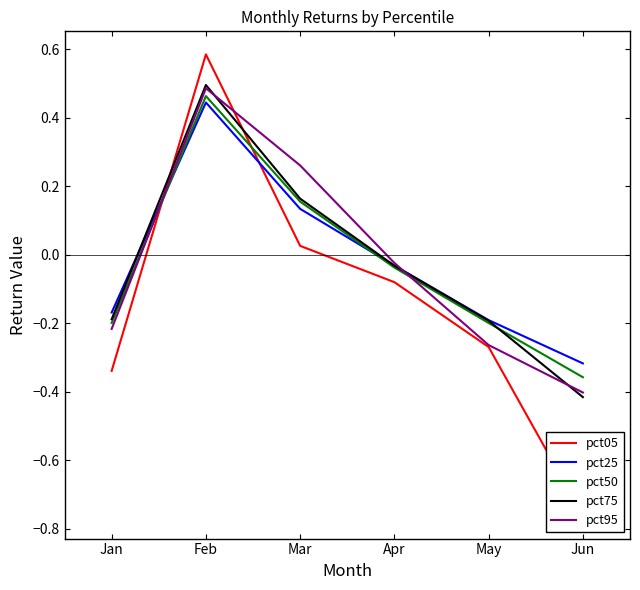

What is the difference between the highest and lowest values at Jun?

0.4